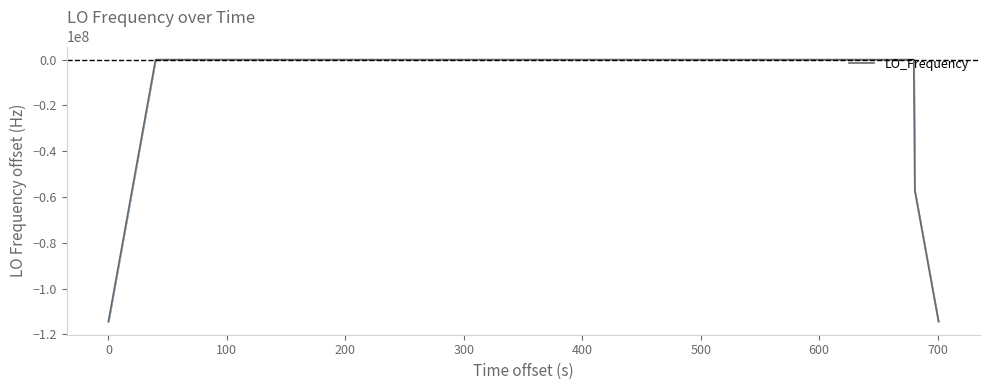

What is the minimum value shown in the chart?

-114418800.4